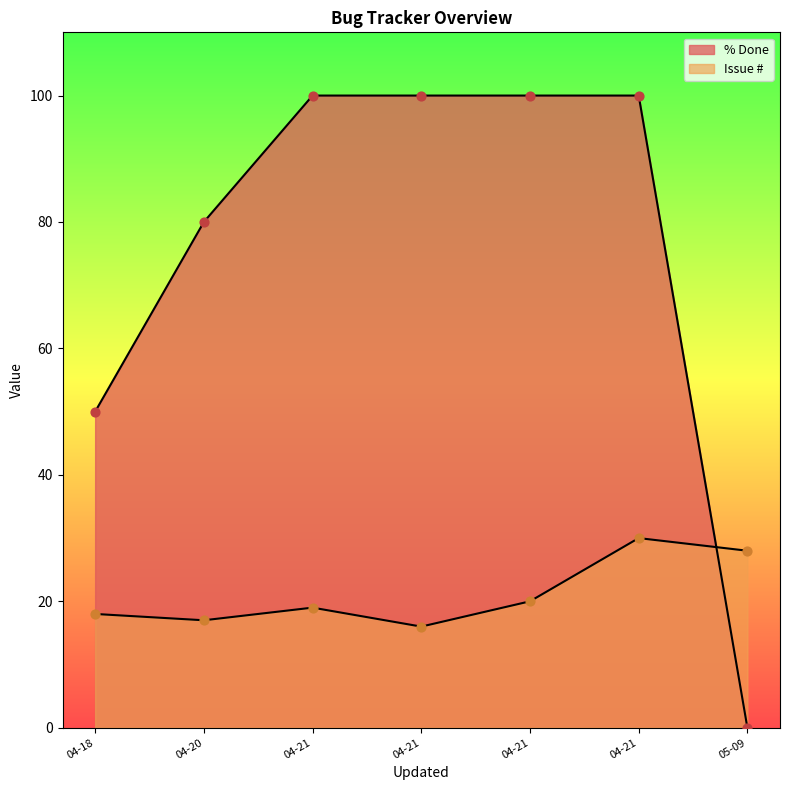

What is the total value across all series at 2008-04-21 18:46?

116